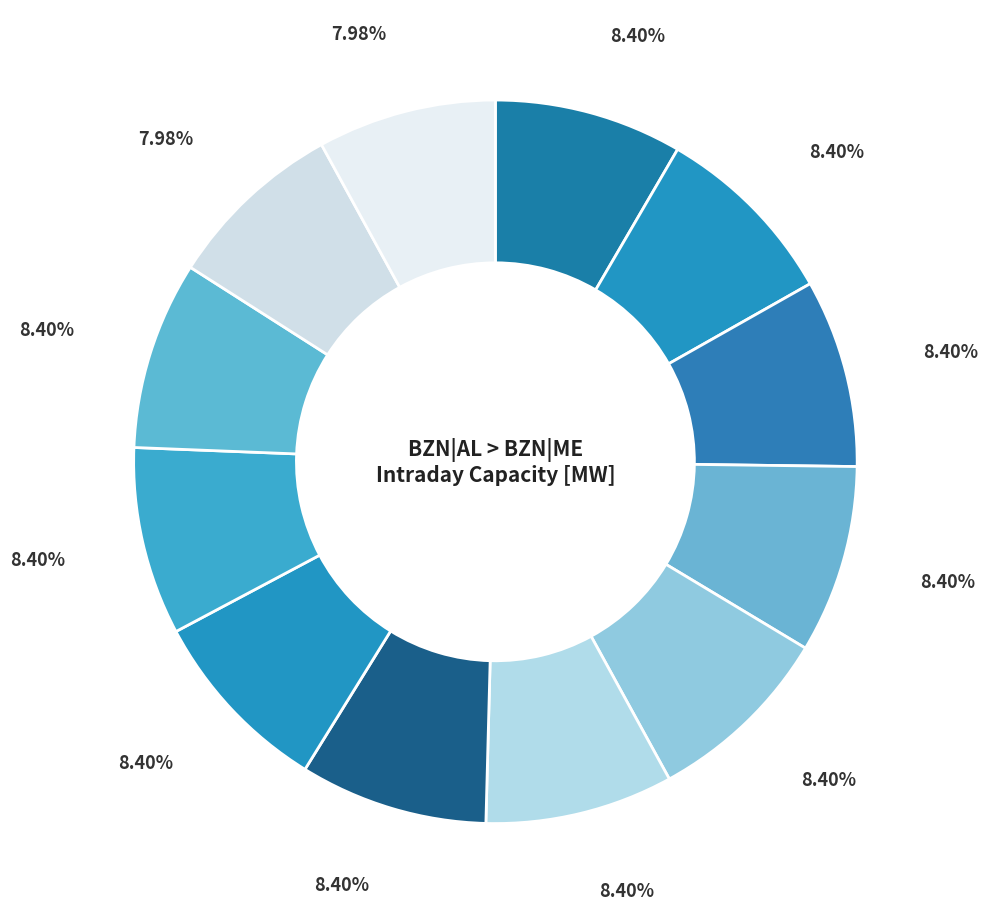

Which slice is the smallest?

10:00-11:00